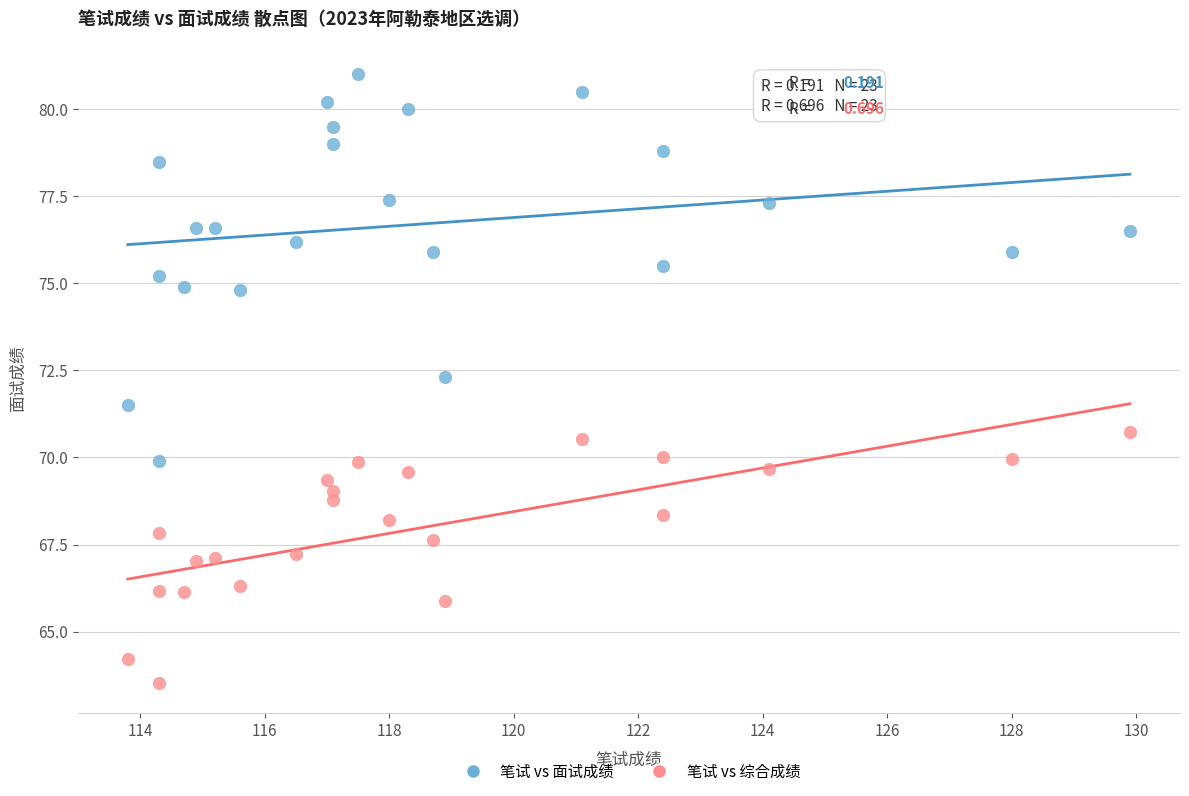

Across all data points, what is the range of Y values (max minus min)?

17.5